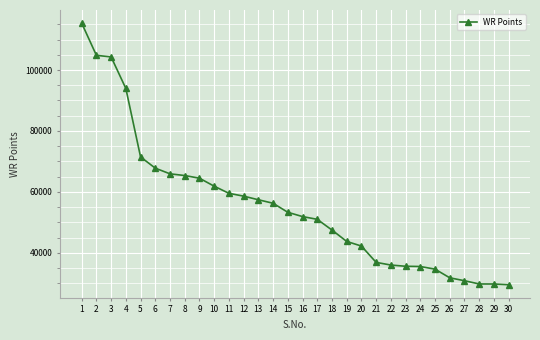

Is it true that the value at 4 is 93949?

True